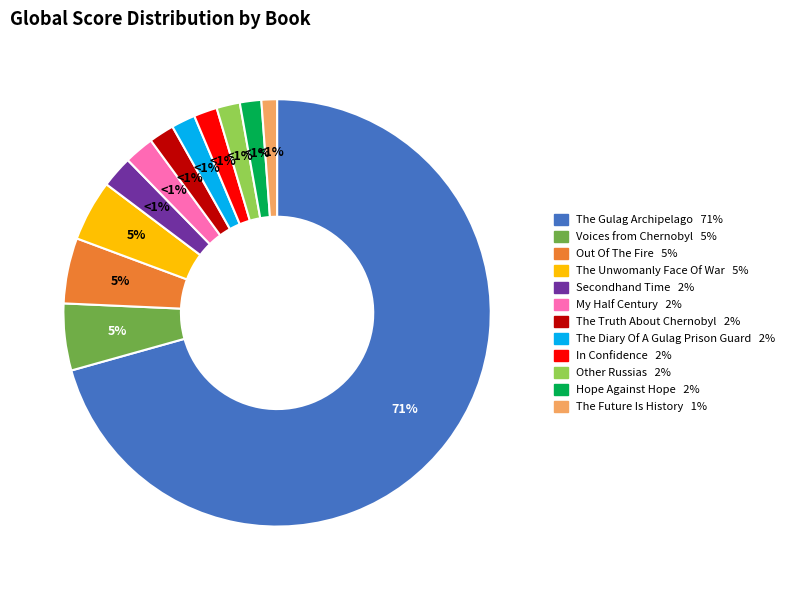

The The Unwomanly Face Of War slice represents 5% of the pie. True or false?

True